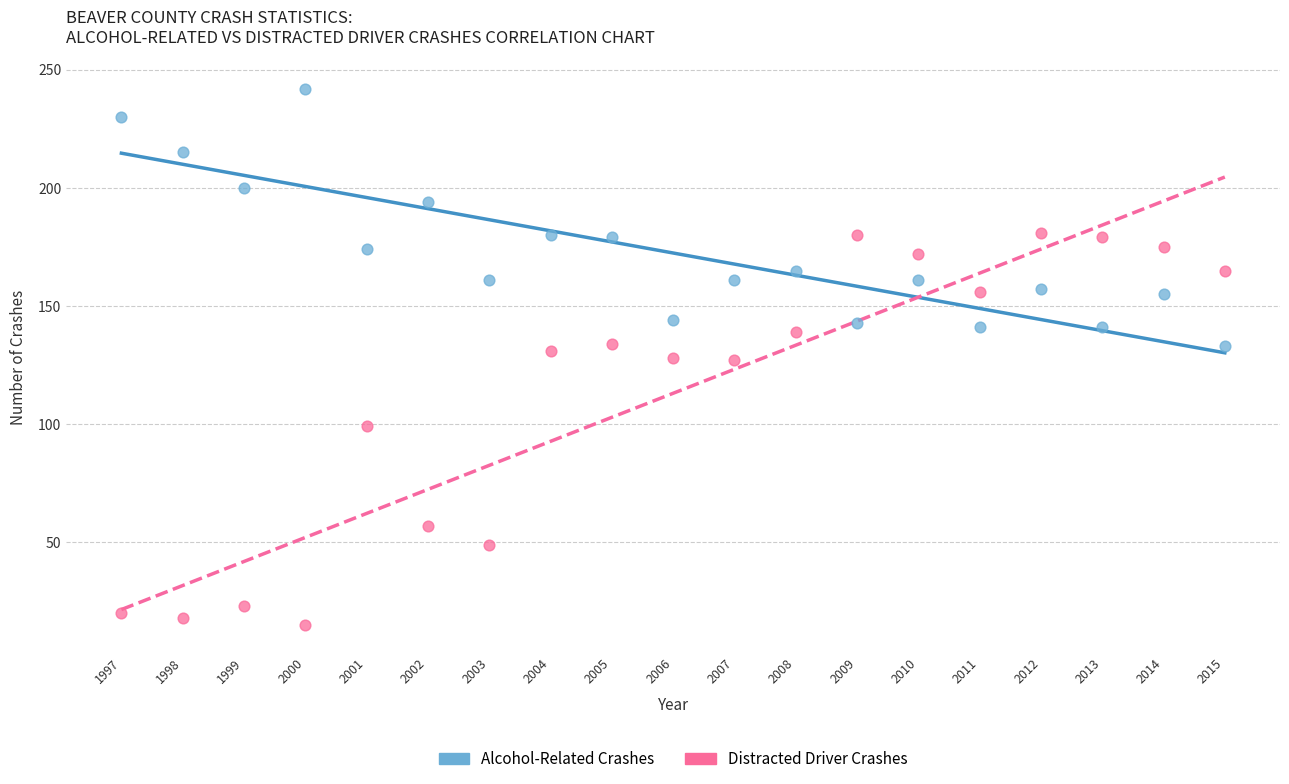

Across all data points, what is the range of Y values (max minus min)?

227